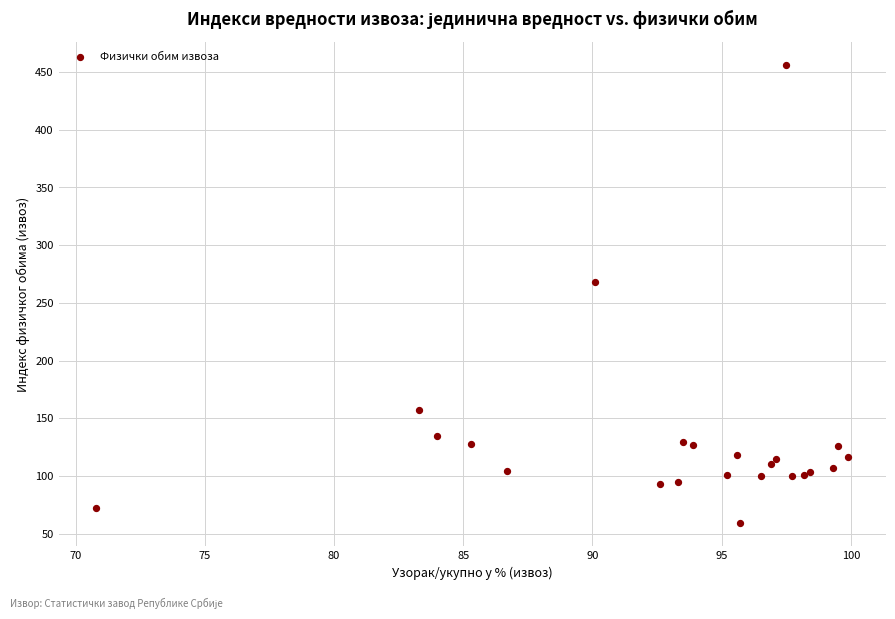

What Y value in the scatter plot is closest to 257?

267.7